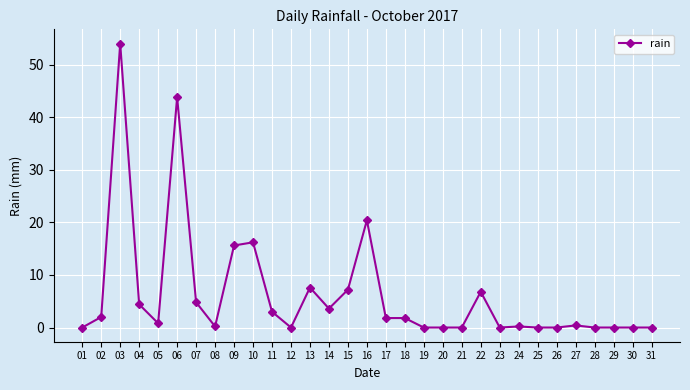

Is this an area chart (filled region under the line)?

No